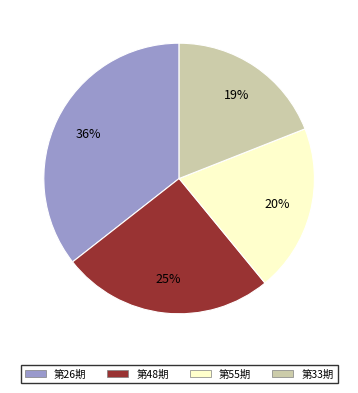

To the nearest percent, what is the average slice percentage?

25%